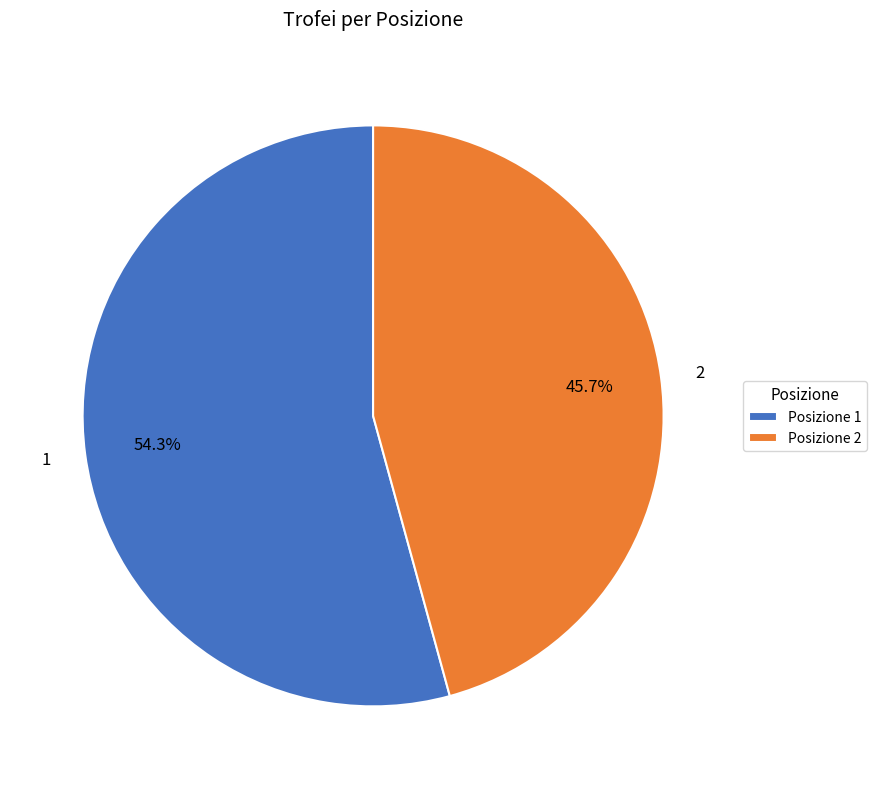

Rank the categories by value from highest to lowest.

1, 2